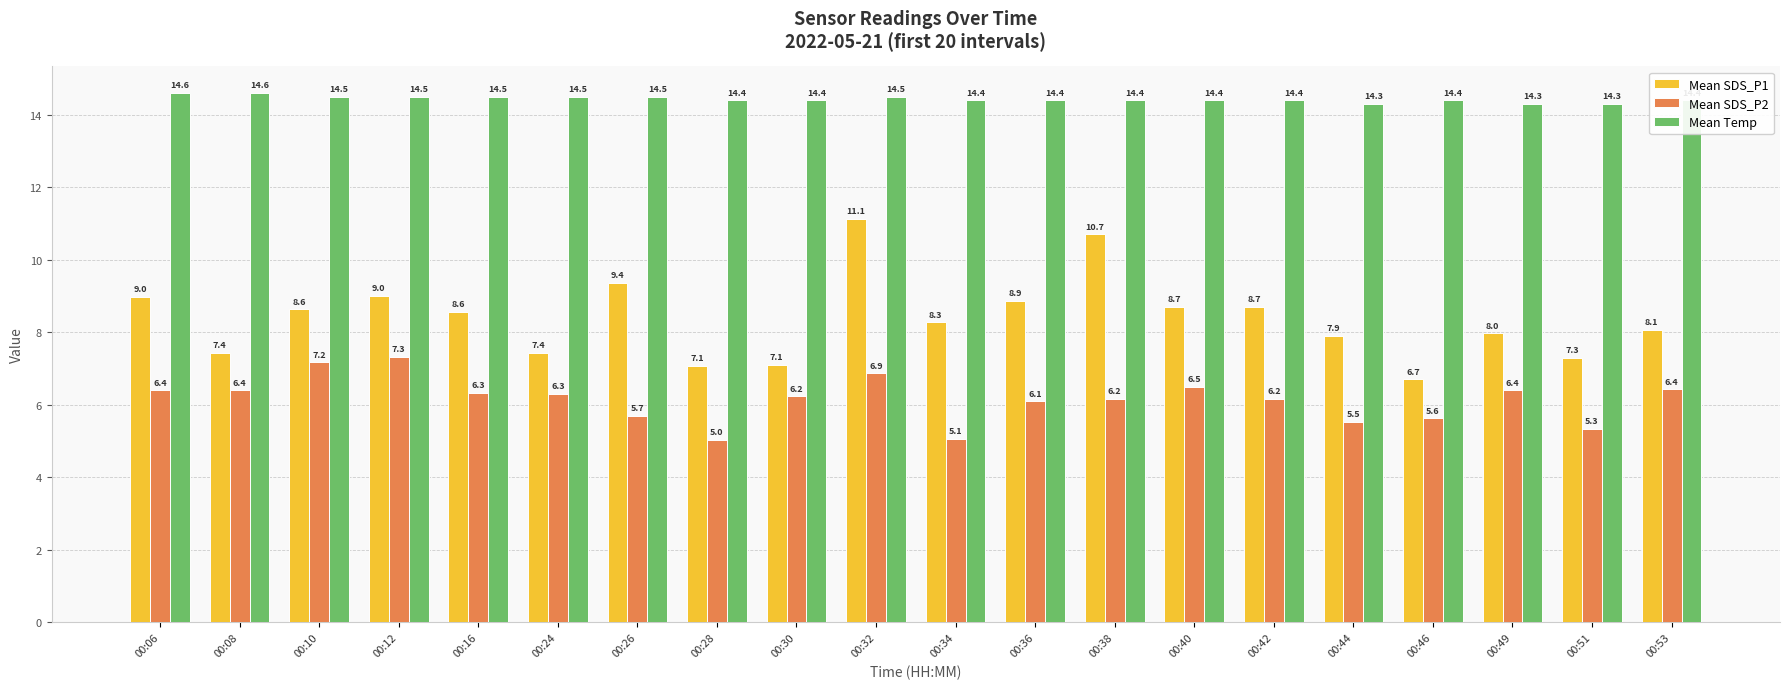

Rank the series at 00:46 from highest to lowest value.

Mean Temp, Mean SDS_P1, Mean SDS_P2